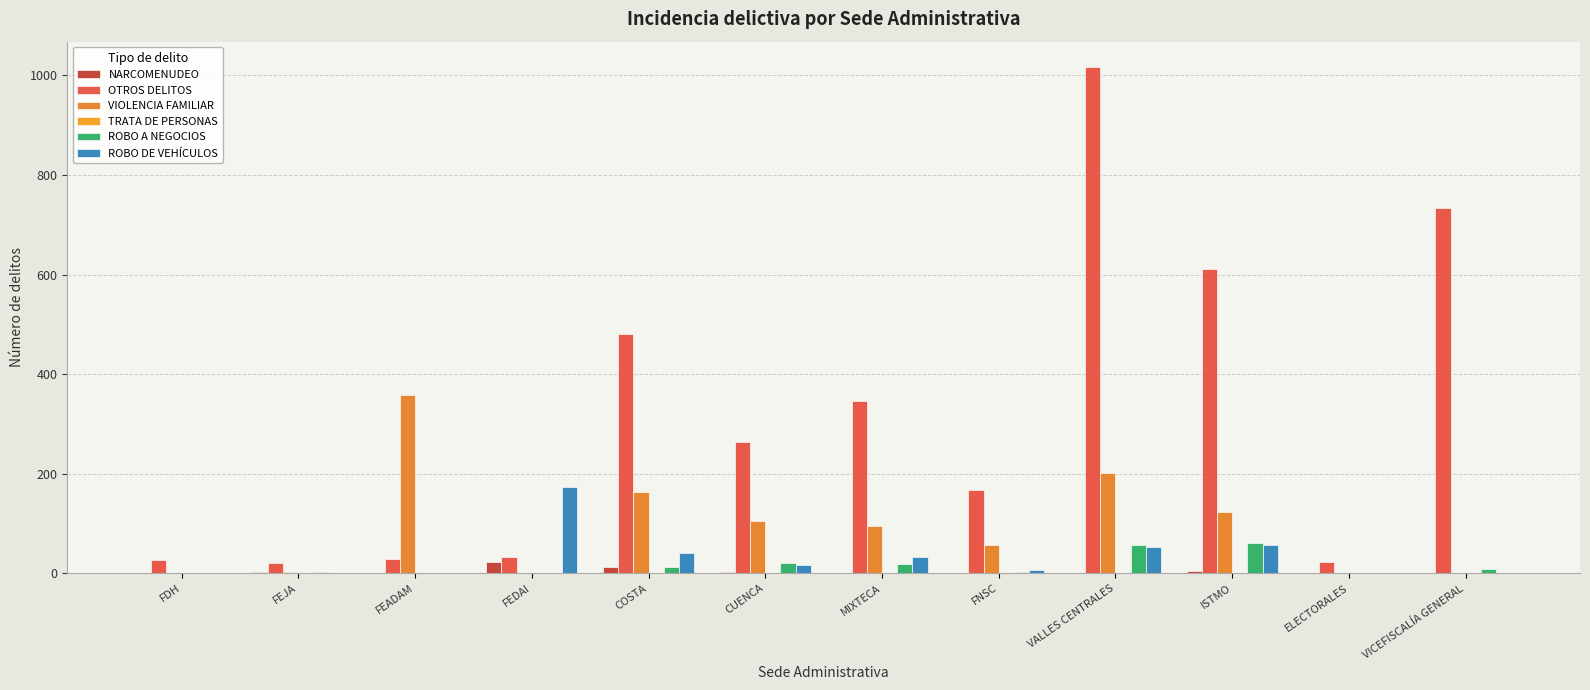

How many groups of bars are there?

12